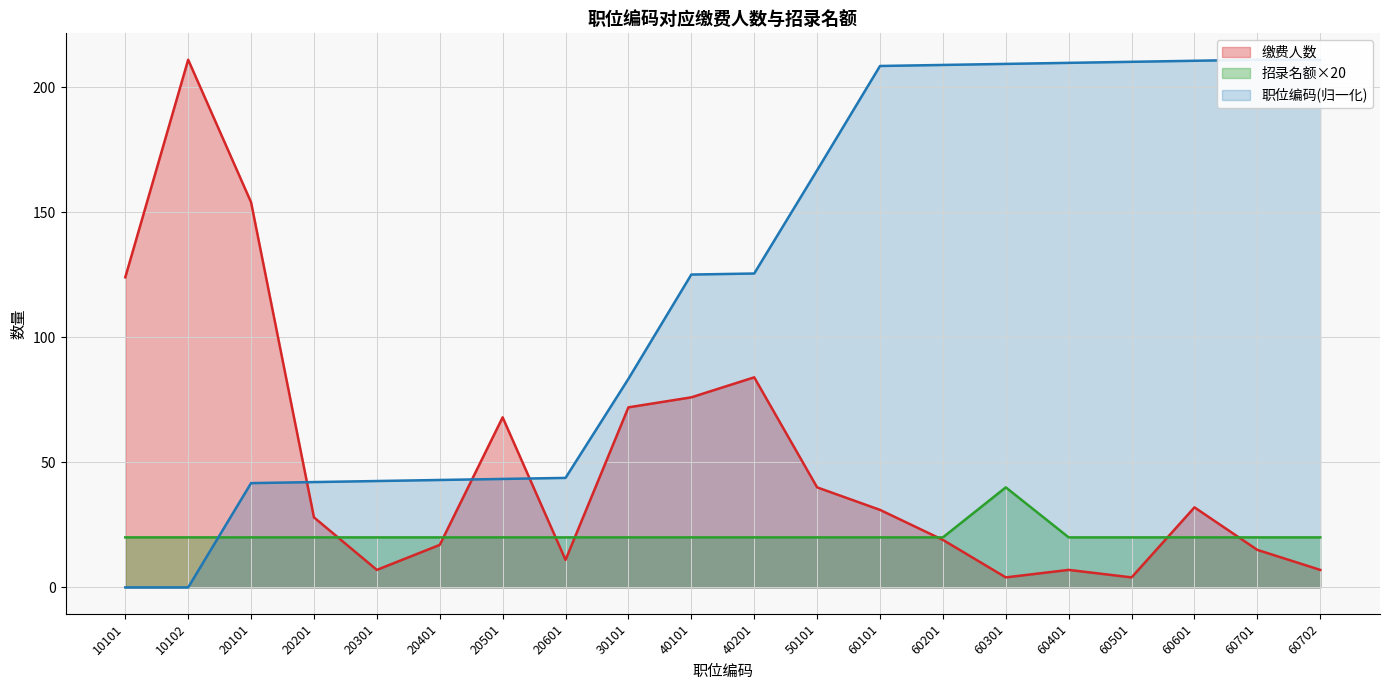

What is the difference between the highest and lowest values at 40101?

105.1